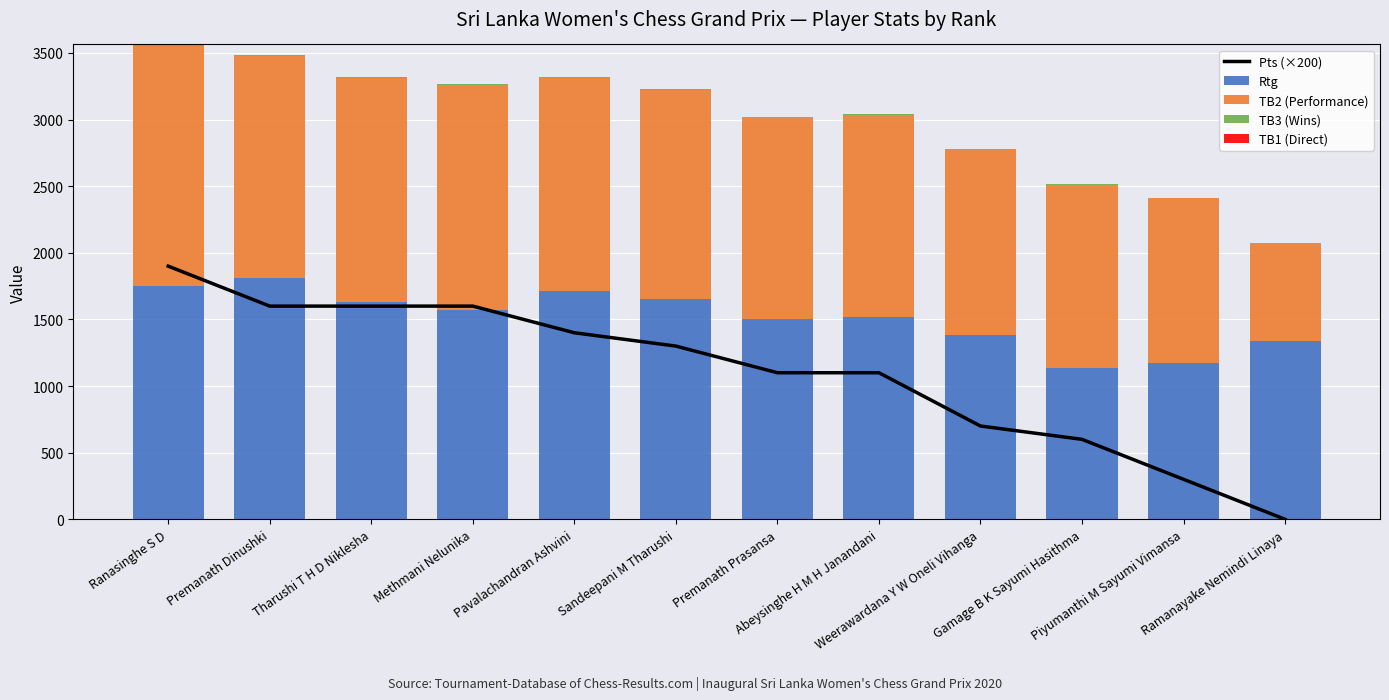

Are the bars horizontal?

No